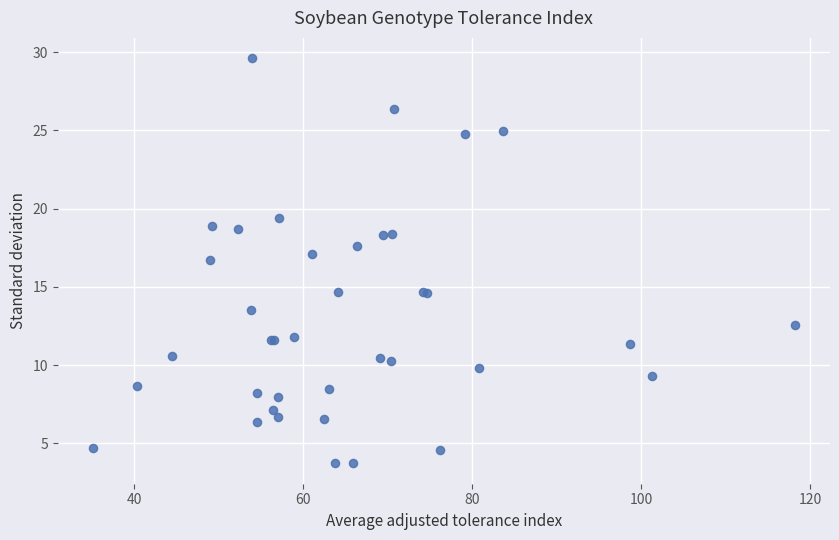

What Y value in the scatter plot is closest to 16?

16.7